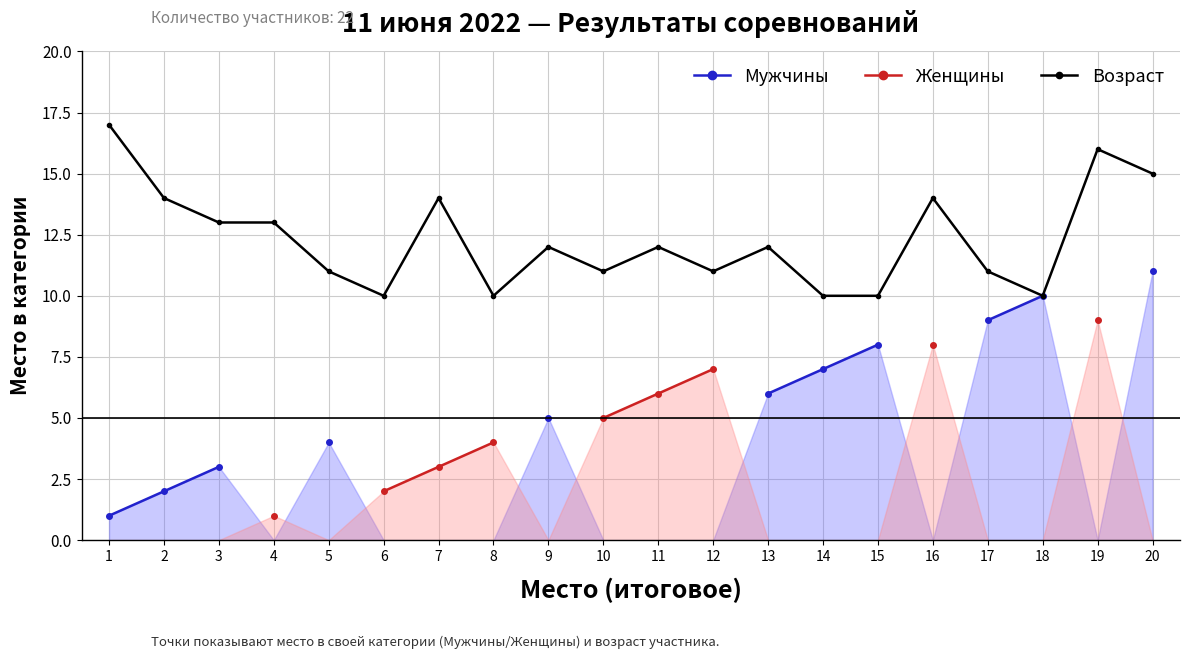

What is the minimum value for Мужчины?

1.0